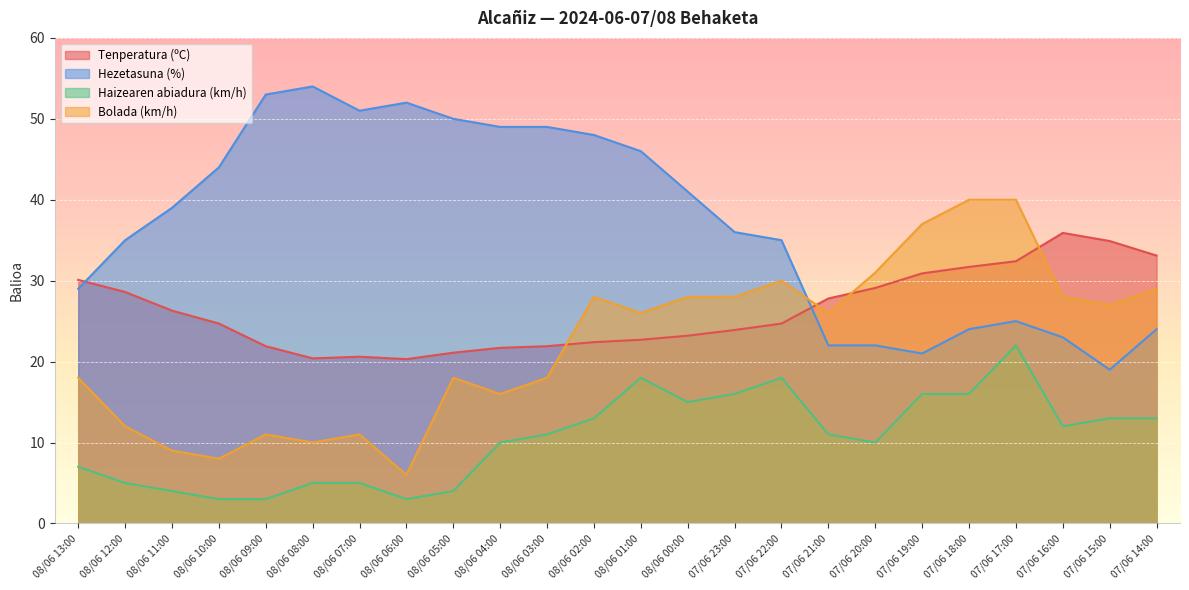

How many categories are shown in the chart?

24